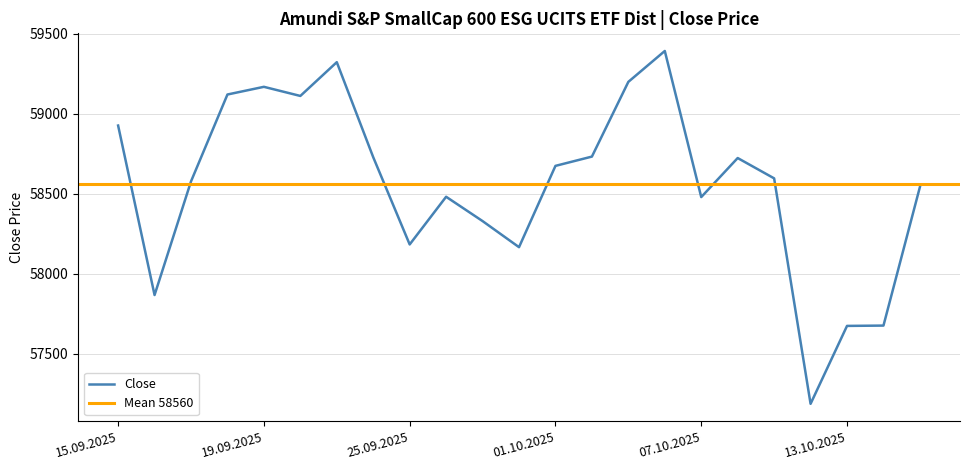

List the labels in order of value, largest first.

06.10.2025, 23.09.2025, 03.10.2025, 19.09.2025, 18.09.2025, 22.09.2025, 15.09.2025, 02.10.2025, 24.09.2025, 08.10.2025, 01.10.2025, 09.10.2025, 17.09.2025, 15.10.2025, 26.09.2025, 07.10.2025, 29.09.2025, 25.09.2025, 30.09.2025, 16.09.2025, 14.10.2025, 13.10.2025, 10.10.2025